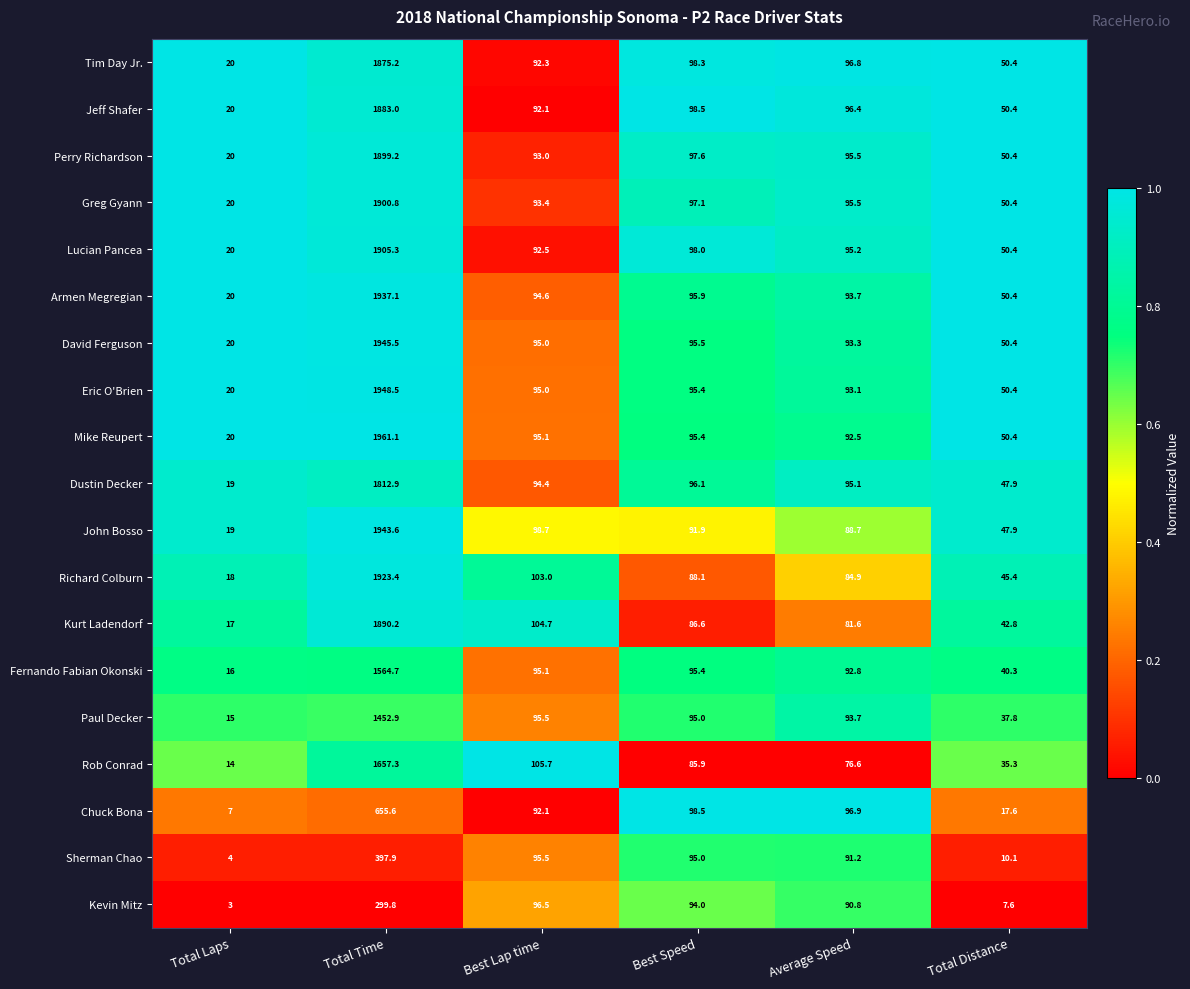

How many values in the Jeff Shafer series are below 96?

3